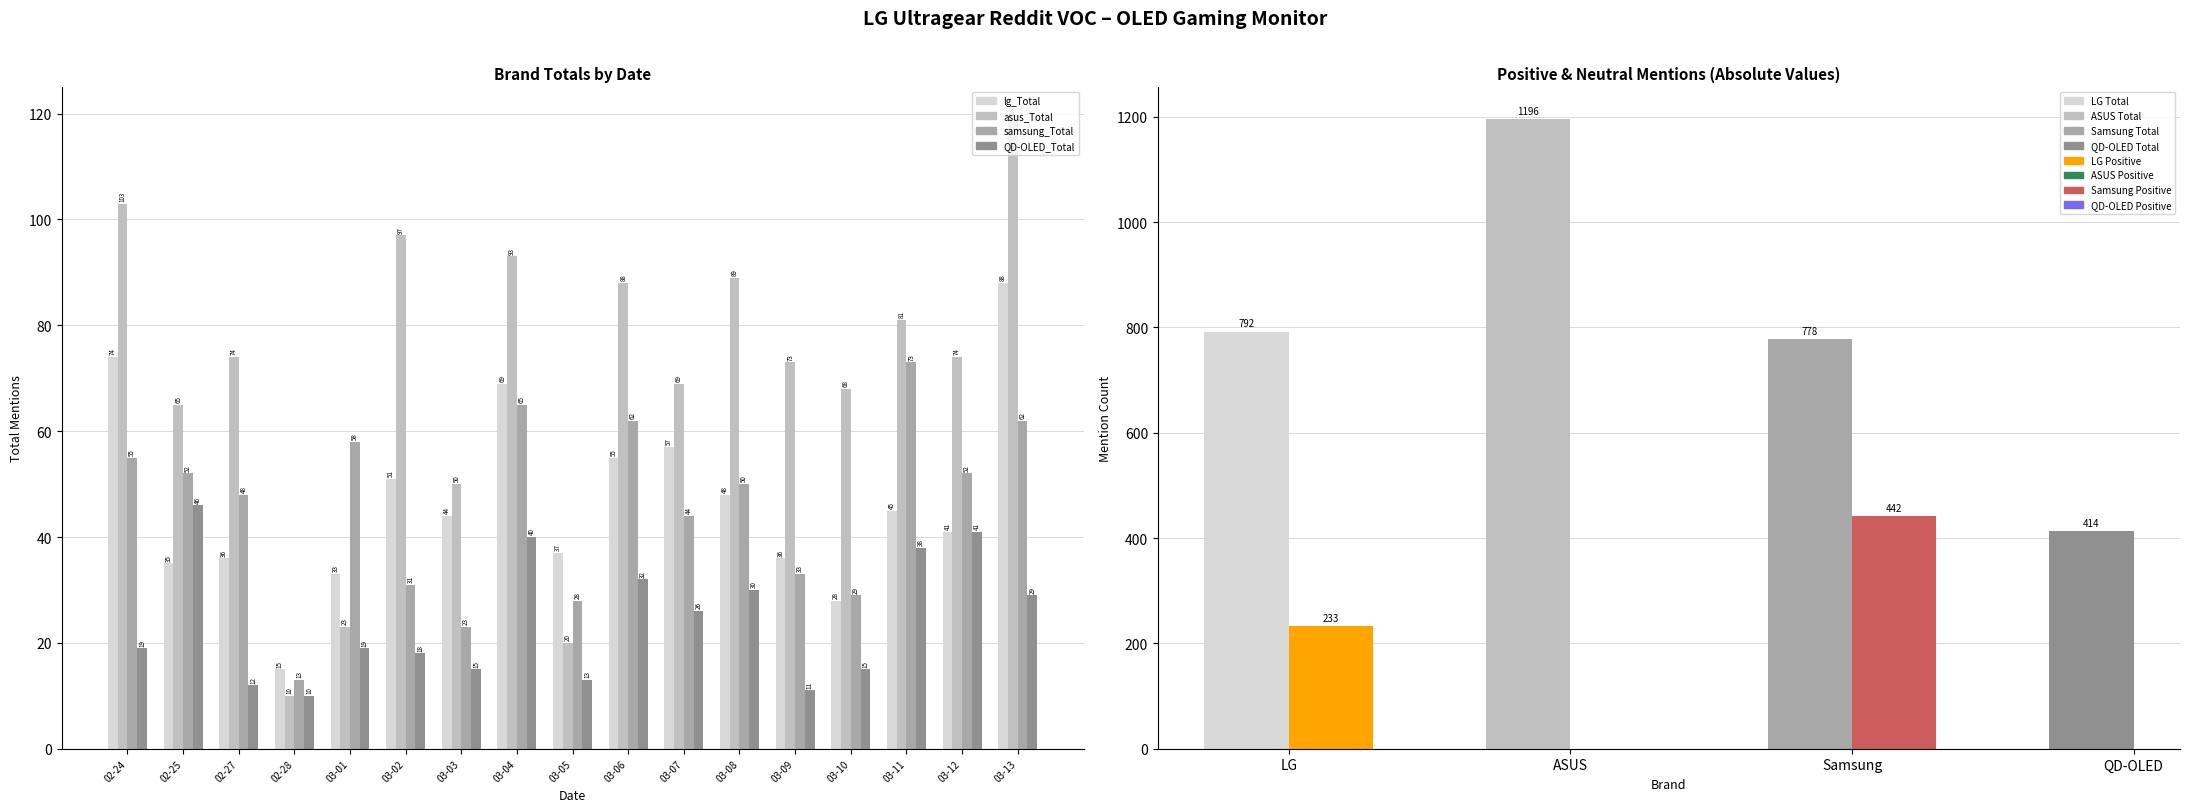

True or false: lg_Total has a value of 41 at 03-12.

True